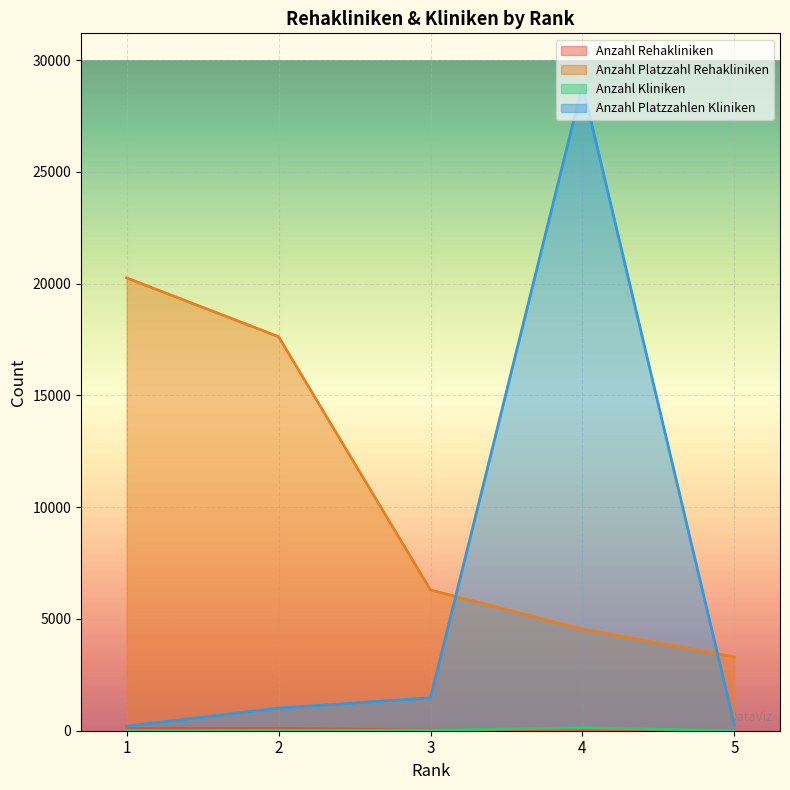

Where is Anzahl Platzzahl Rehakliniken nearest to the value 11782?

3